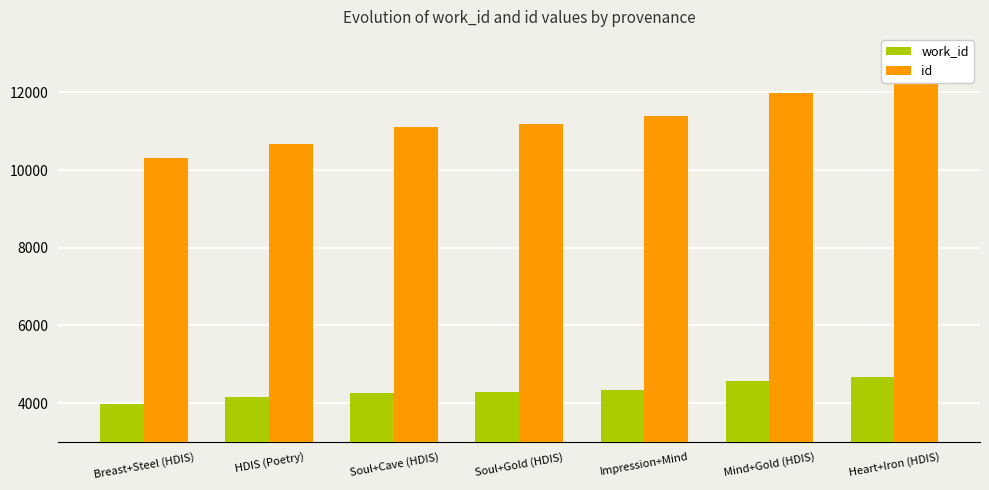

List the series in order of their overall mean, lowest first.

work_id, id